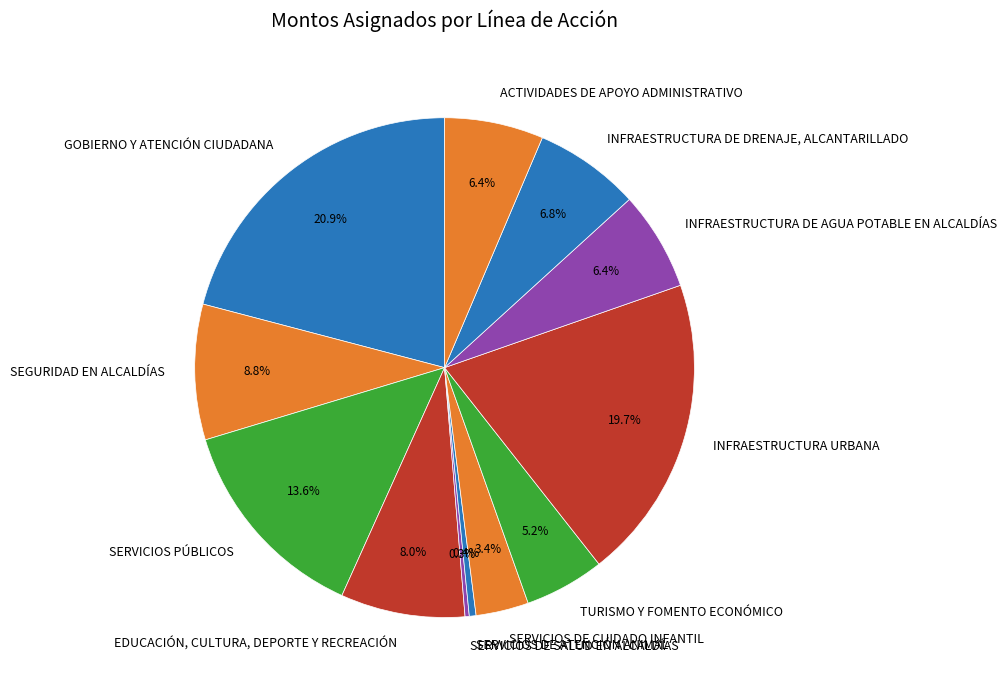

Combined, do EDUCACIÓN, CULTURA, DEPORTE Y RECREACIÓN and INFRAESTRUCTURA DE AGUA POTABLE EN ALCALDÍAS account for over 50%?

No